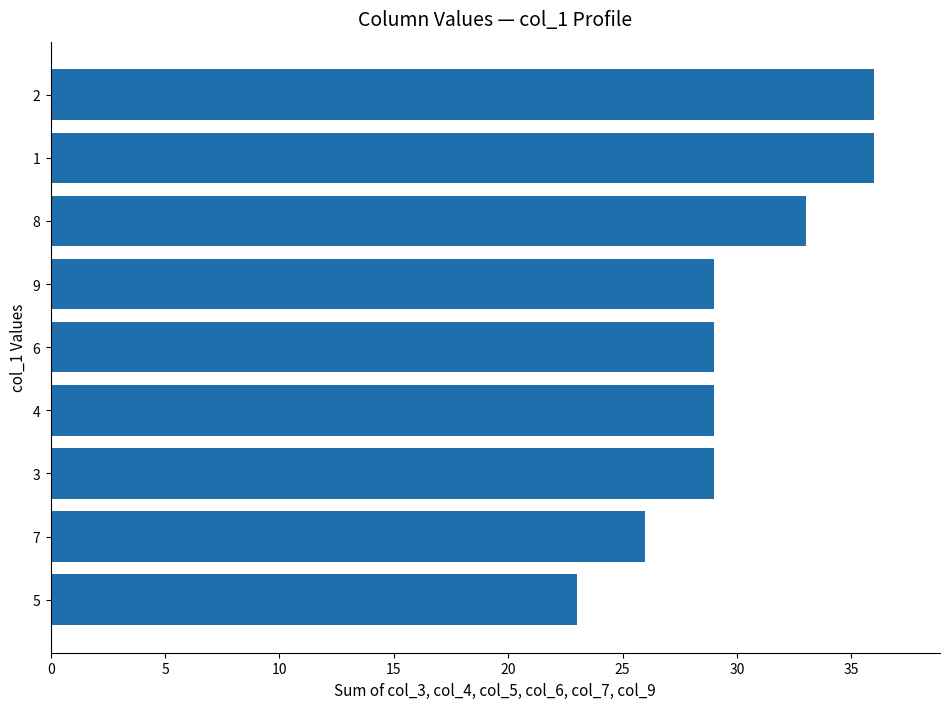

Reading top to bottom, transcribe all the data shown in this chart.

2=36	1=36	8=33	9=29	6=29	4=29	3=29	7=26	5=23